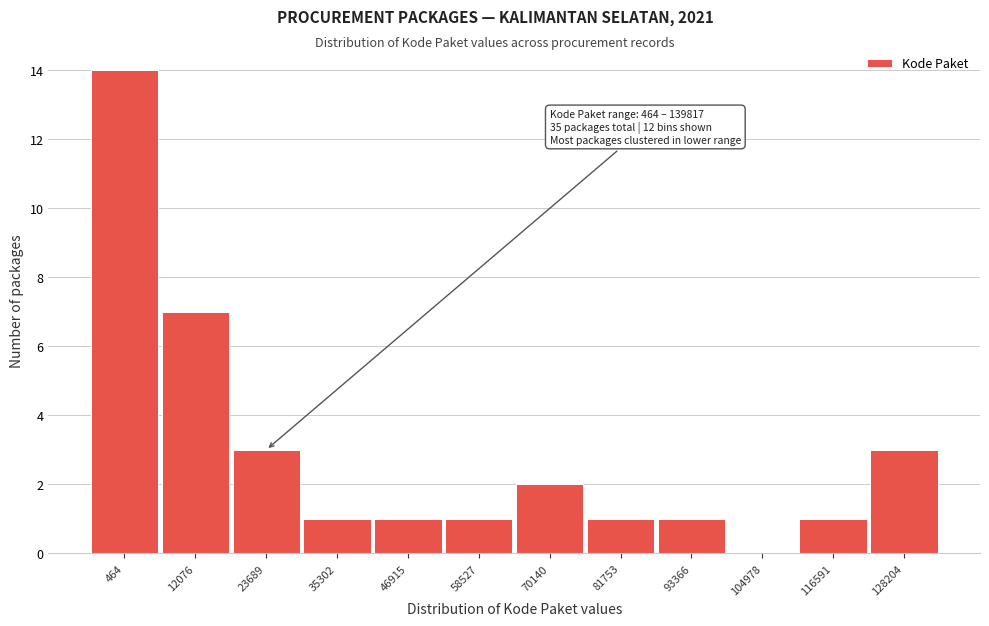

Reading left to right, extract all data points from this chart.

464=14	12076=7	23689=3	35302=1	46915=1	58527=1	70140=2	81753=1	93366=1	104978=0	116591=1	128204=3